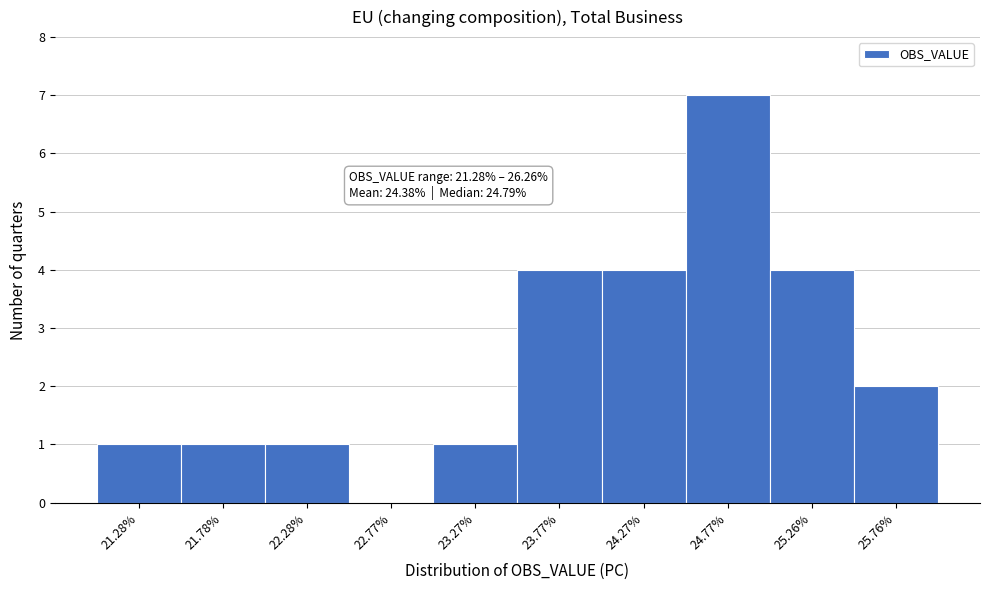

Reading left to right, extract all data points from this chart.

21.28%=1	21.78%=1	22.28%=1	22.77%=0	23.27%=1	23.77%=4	24.27%=4	24.77%=7	25.26%=4	25.76%=2